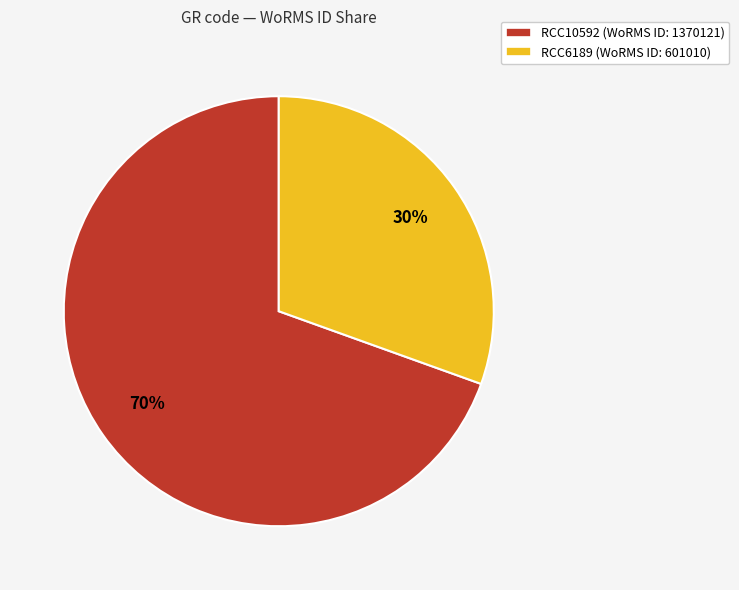

How many slices are in this pie chart?

2